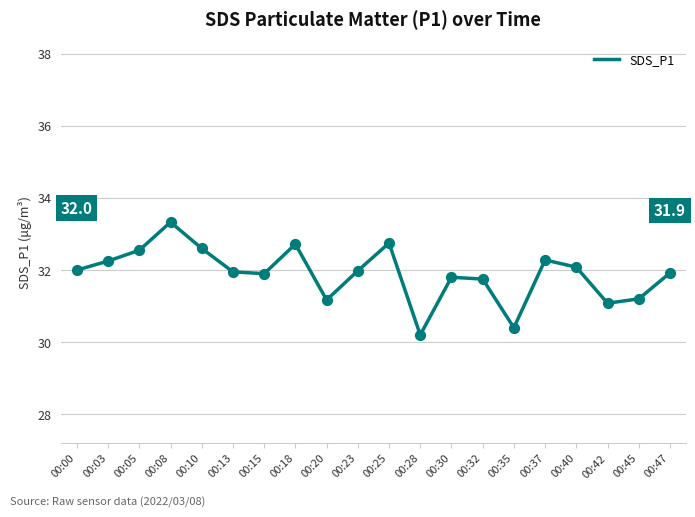

What is the change in value from 00:13 to 00:32?

-0.2